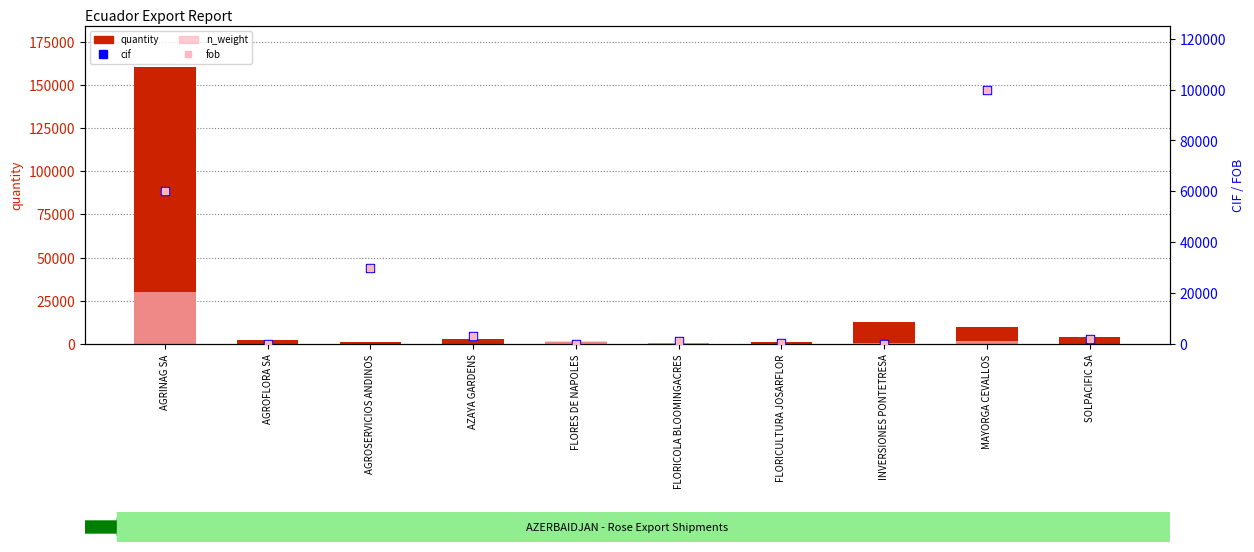

How many groups of bars are there?

10